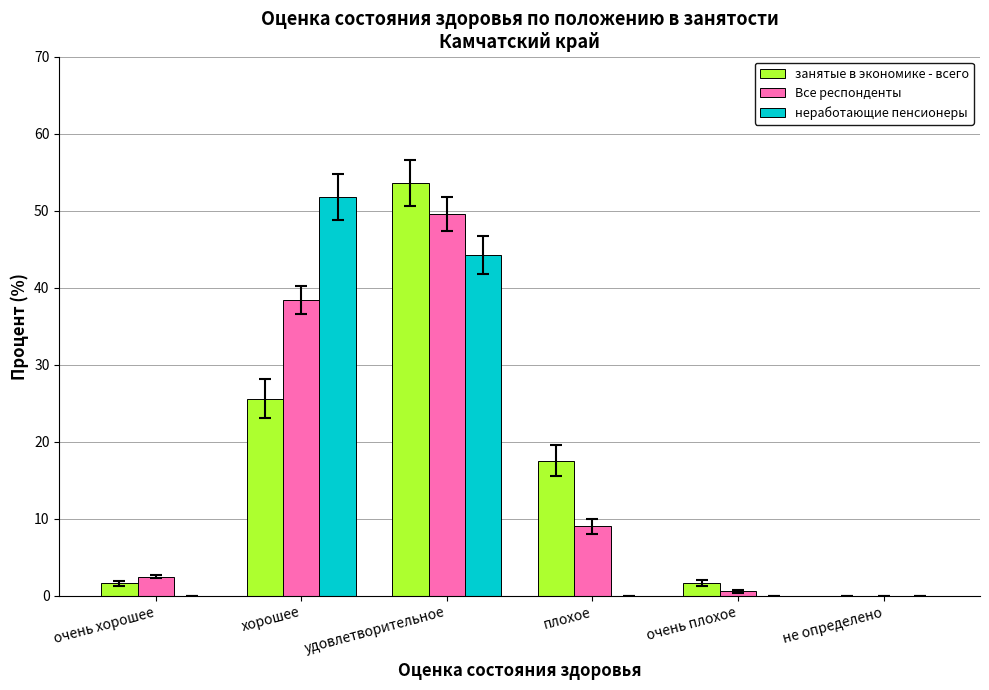

Are the bars horizontal?

No